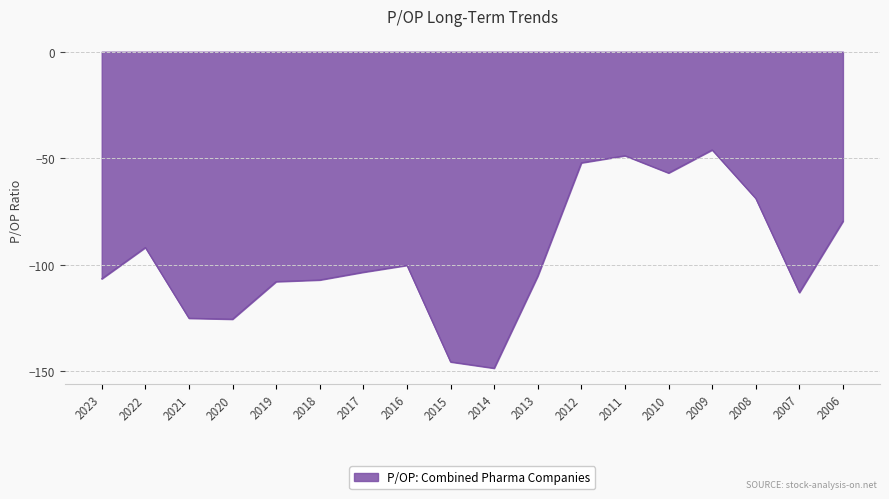

What is the approximate value at 2016?

-100.3